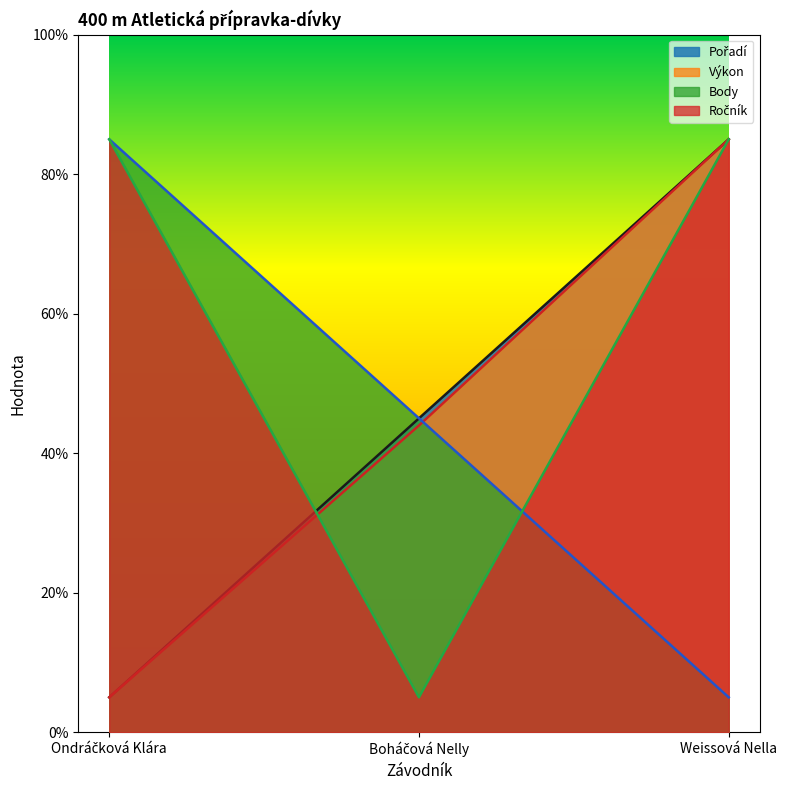

Where is Ročník nearest to the value 45?

Ondráčková Klára